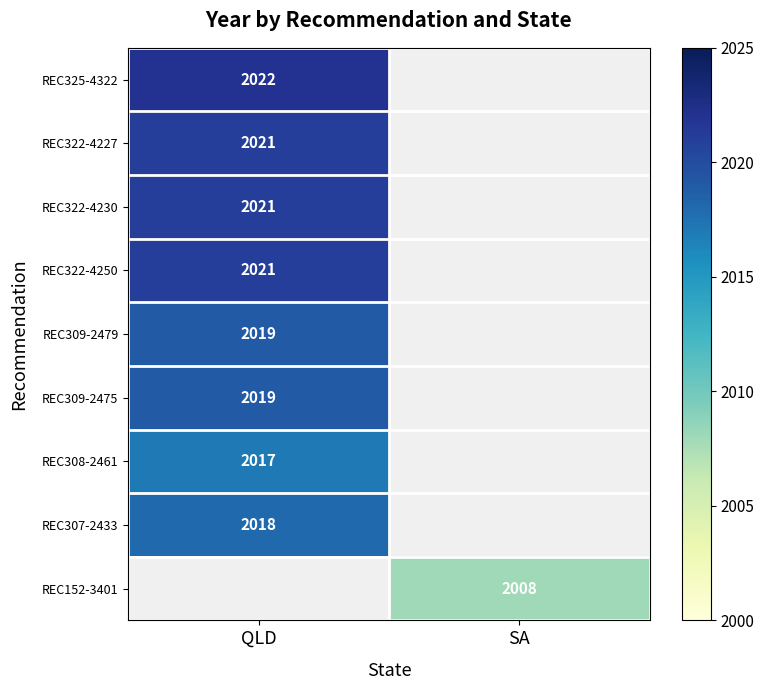

The value of REC308-2461 at QLD is 2017. True or false?

True